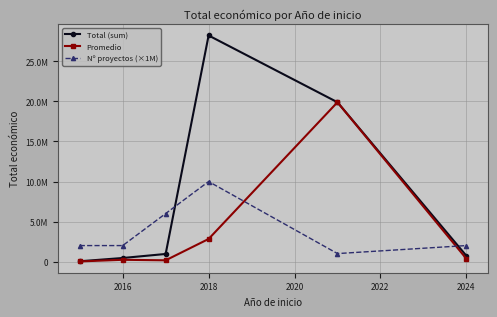

Reading left to right, what are all the values shown in this chart?

Total (sum): 39950.0	448105.0	951517.0	28243995.0	19902190.0	735771.0
Promedio: 19975.0	224052.5	158586.2	2824399.5	19902190.0	367885.5
Nº proyectos (×1M): 2000000.0	2000000.0	6000000.0	10000000.0	1000000.0	2000000.0